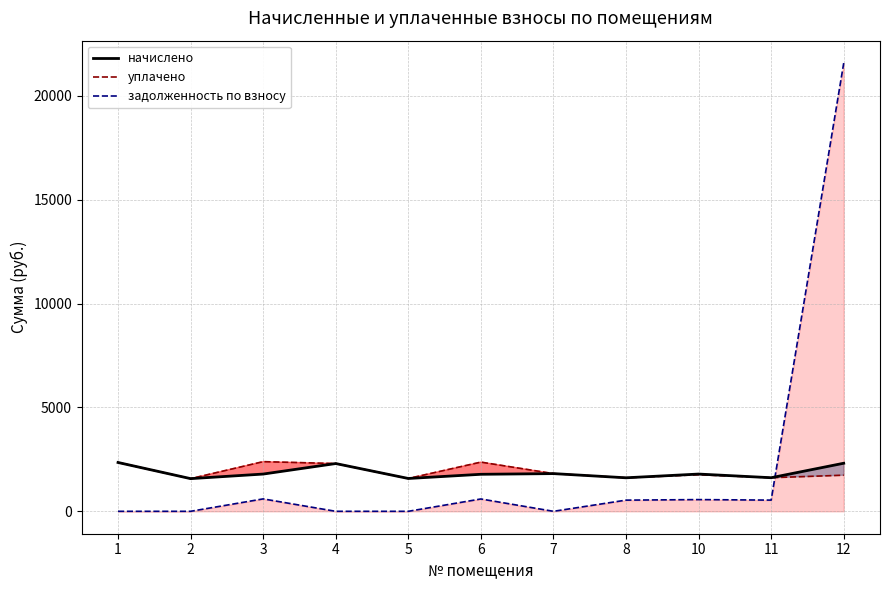

Which series changed the most between 7 and 11?

задолженность по взносу